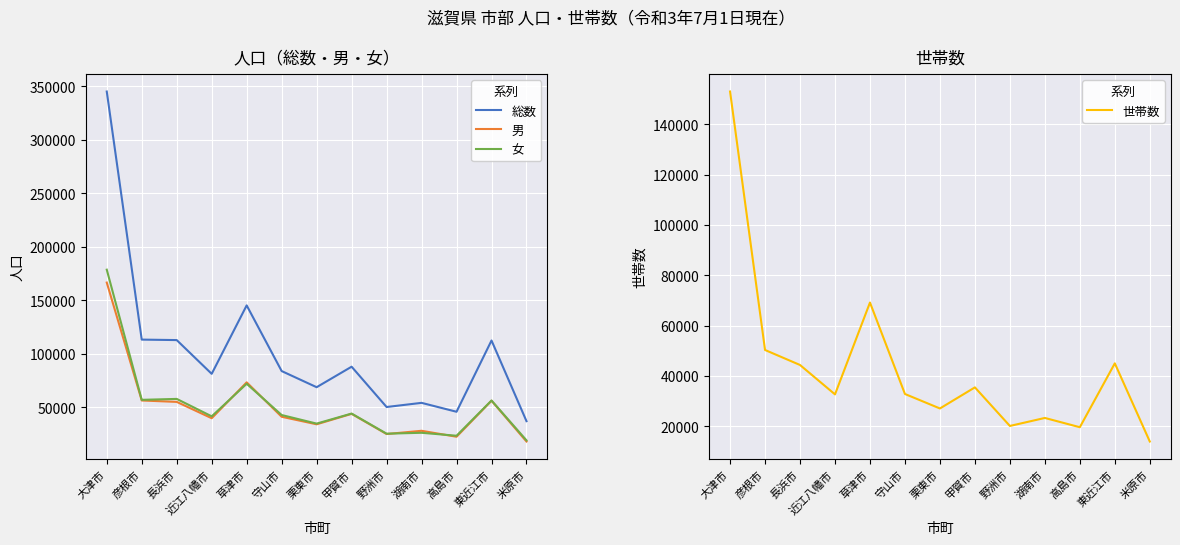

At which category is the sum across all series the highest?

大津市